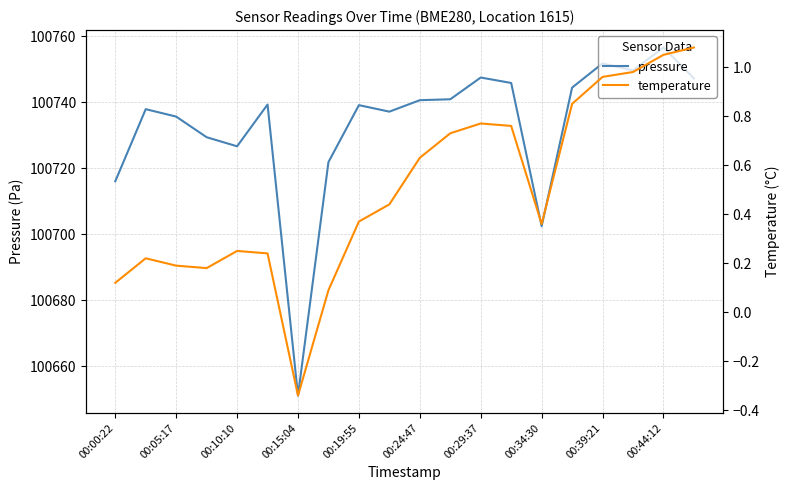

The value of pressure at 00:05:17 is 158032.8. True or false?

False